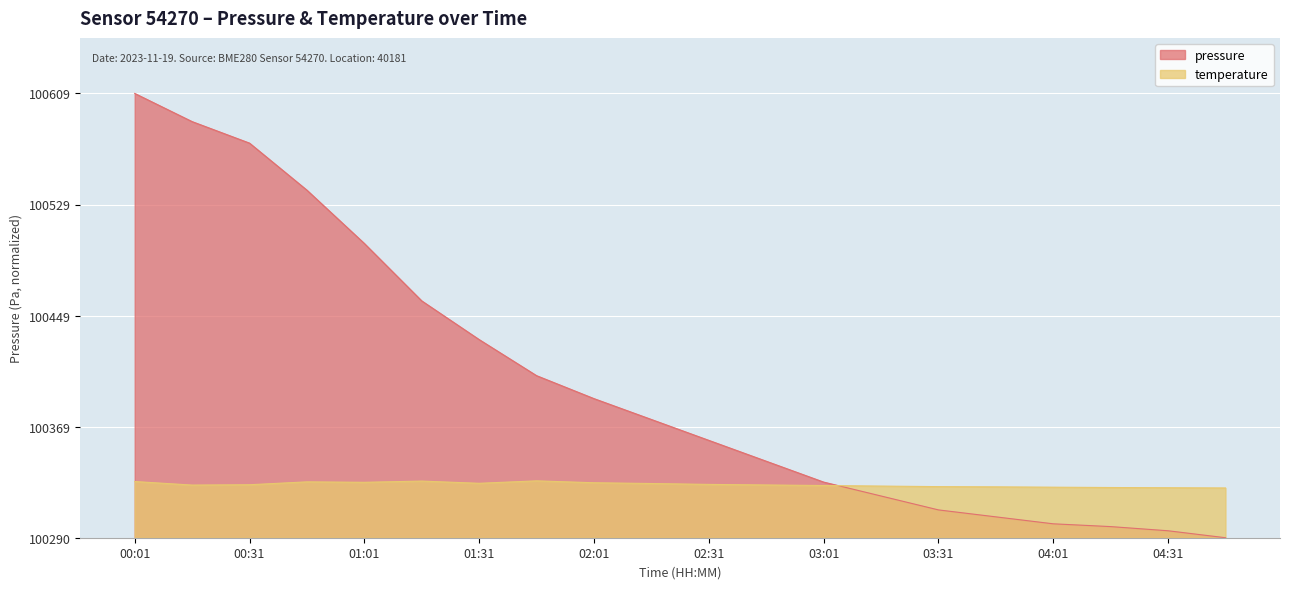

At which label does pressure reach its peak?

00:01